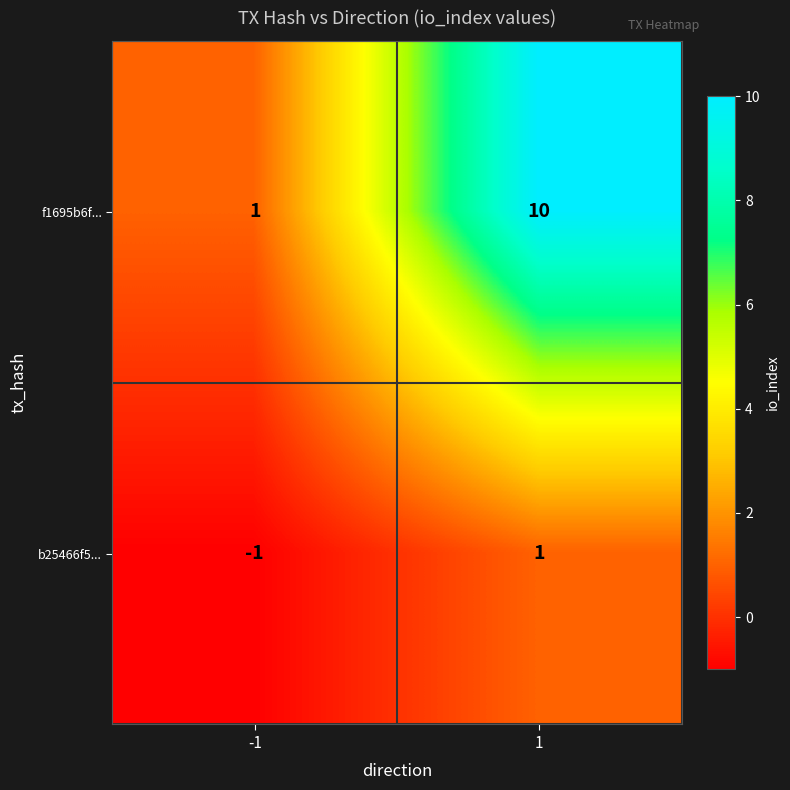

Reading left to right, what are all the values shown in this chart?

f1695b6f...: 1	10
b25466f5...: -1	1